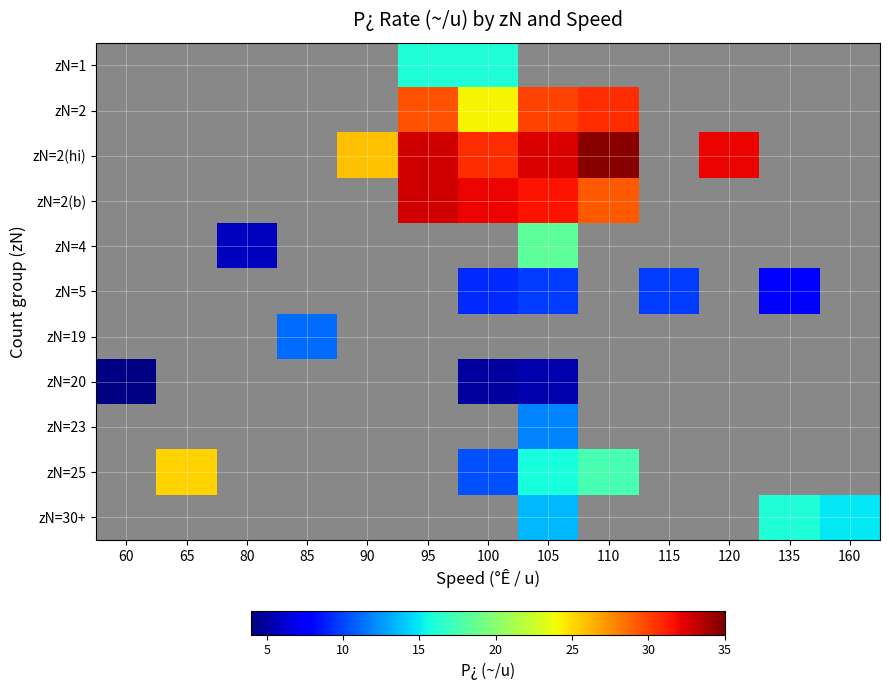

Which has a higher value, 80 or 105?

80